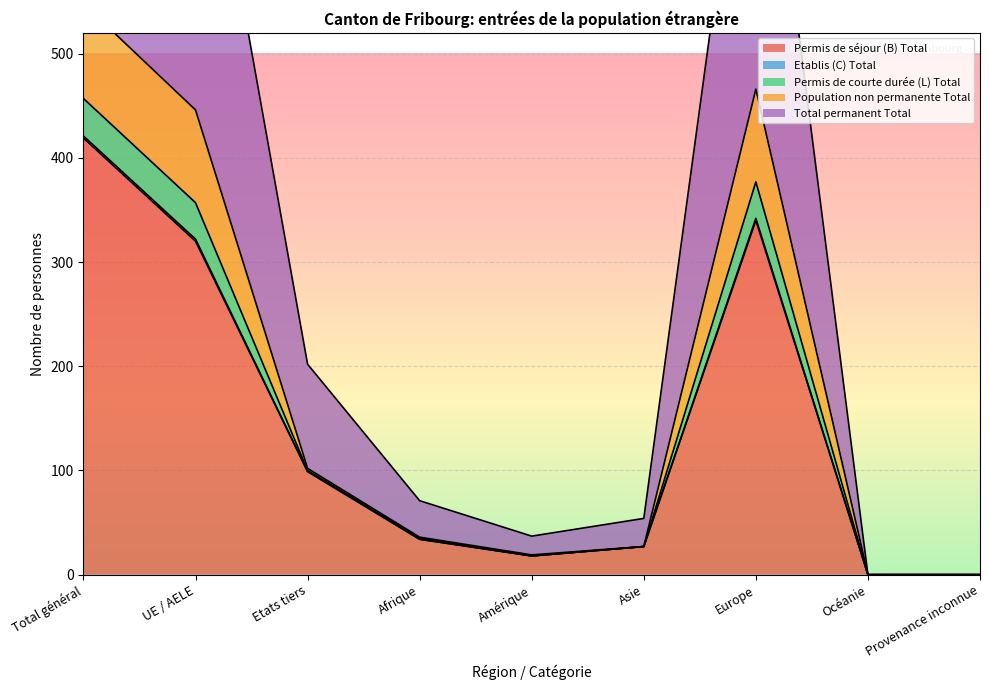

The value of Permis de séjour (B) Total at Europe is 340. True or false?

True